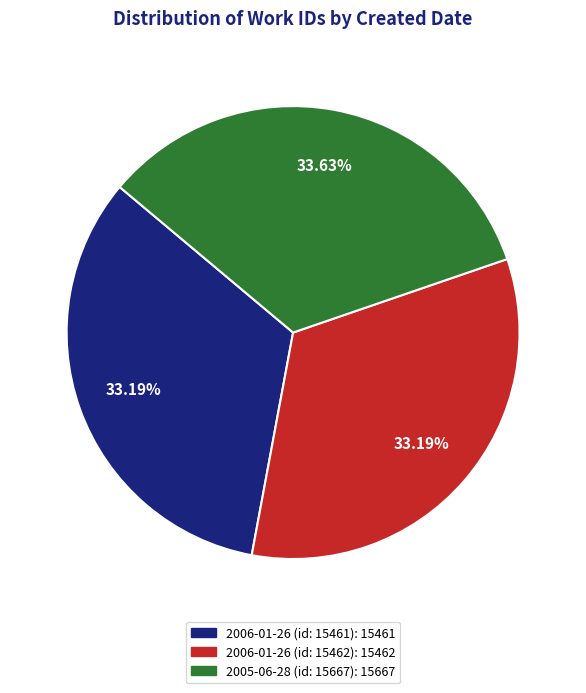

Is it true that 2005-06-28 (id: 15667) is 21% of the pie?

False